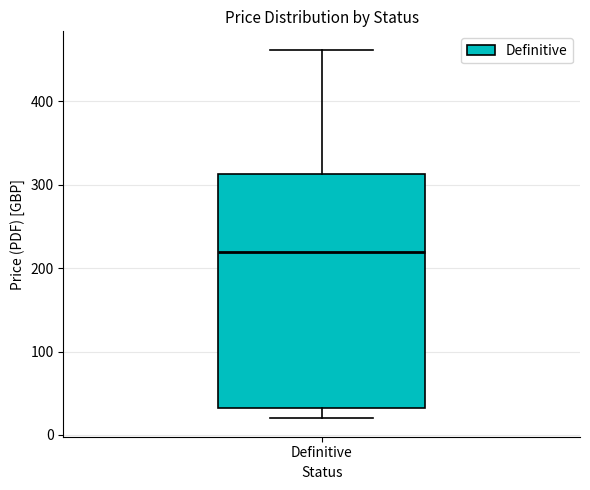

Where does the median line of the box for Definitive sit on the y-axis? The values are not printed on the chart, so give them approximately, as read against the axis.

220